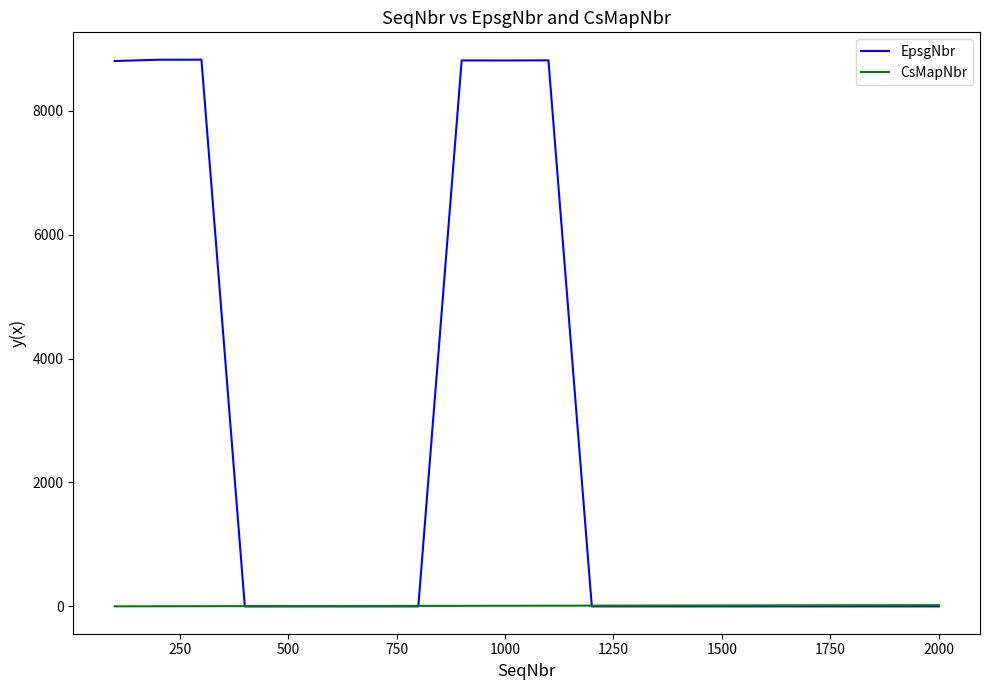

List the series in order of their peak value, lowest first.

CsMapNbr, EpsgNbr